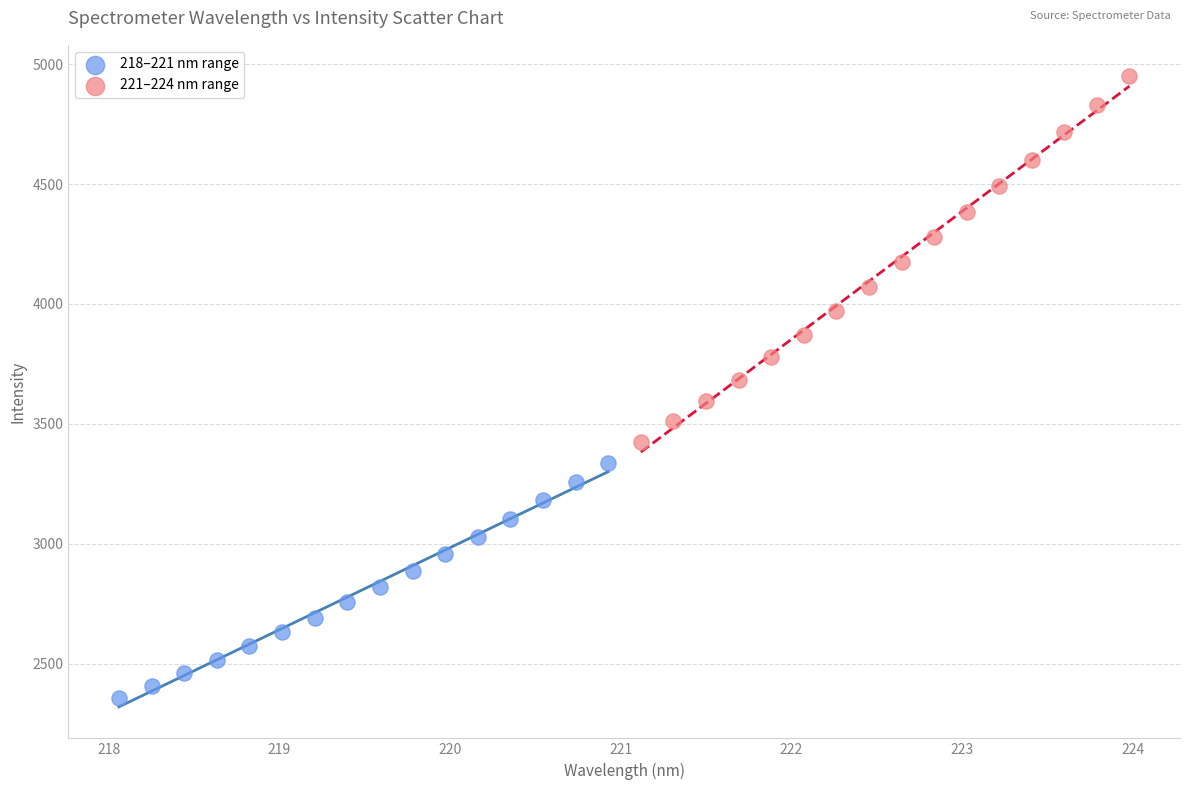

Which series contains the highest Y value?

221–224 nm range